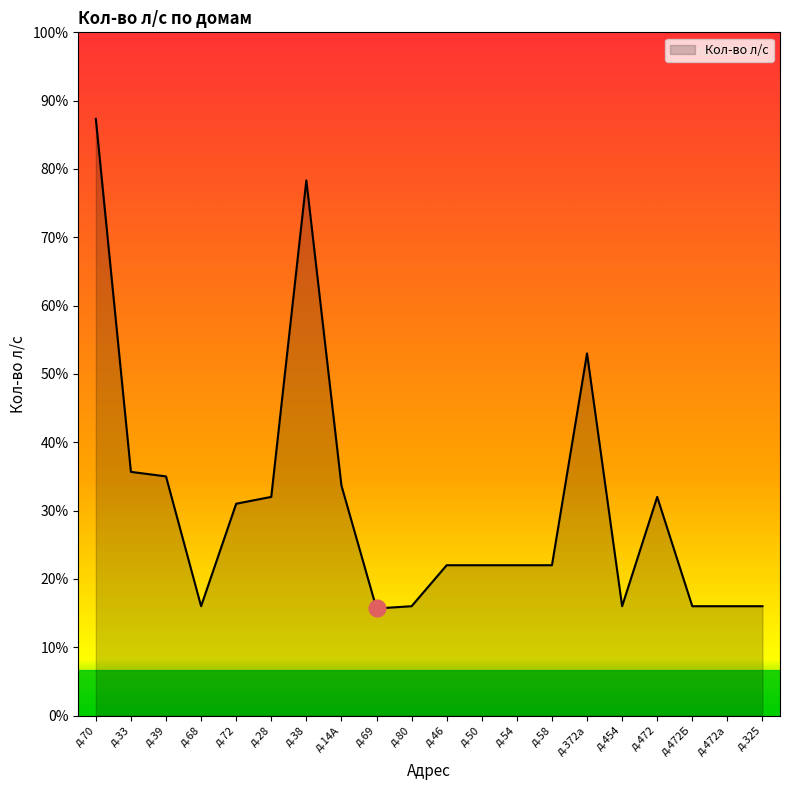

Is this an area chart (filled region under the line)?

Yes